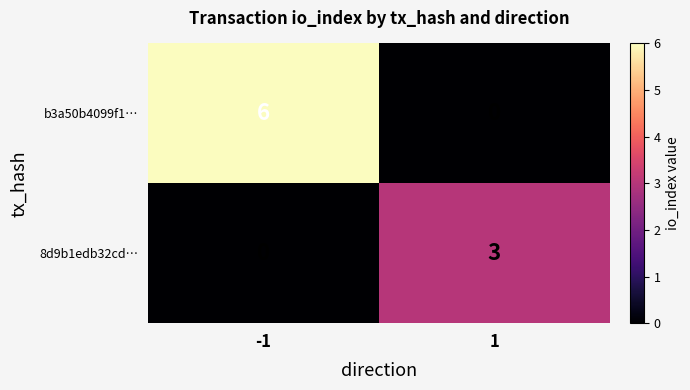

Reading right to left, extract all data points from this chart.

b3a50b4099f1…: 1=0	-1=6
8d9b1edb32cd…: 1=3	-1=0